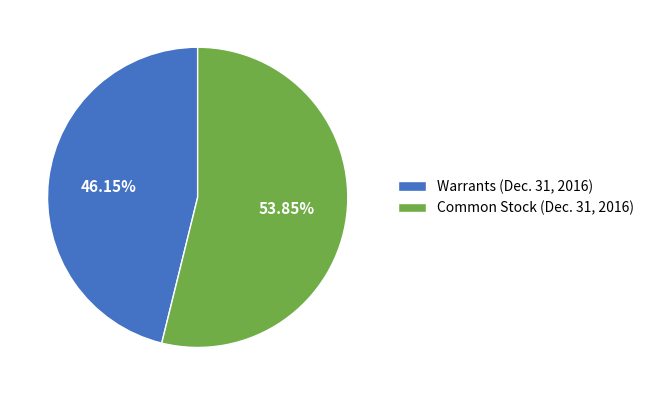

Does Common Stock (Dec. 31, 2016) account for over 50% of the chart?

Yes